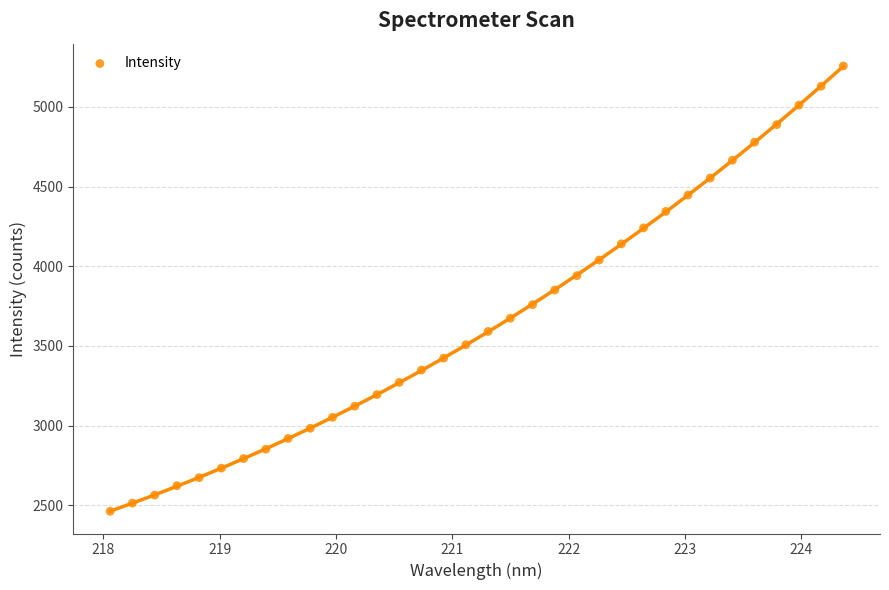

What is the range of X values (max minus min)?

6.3